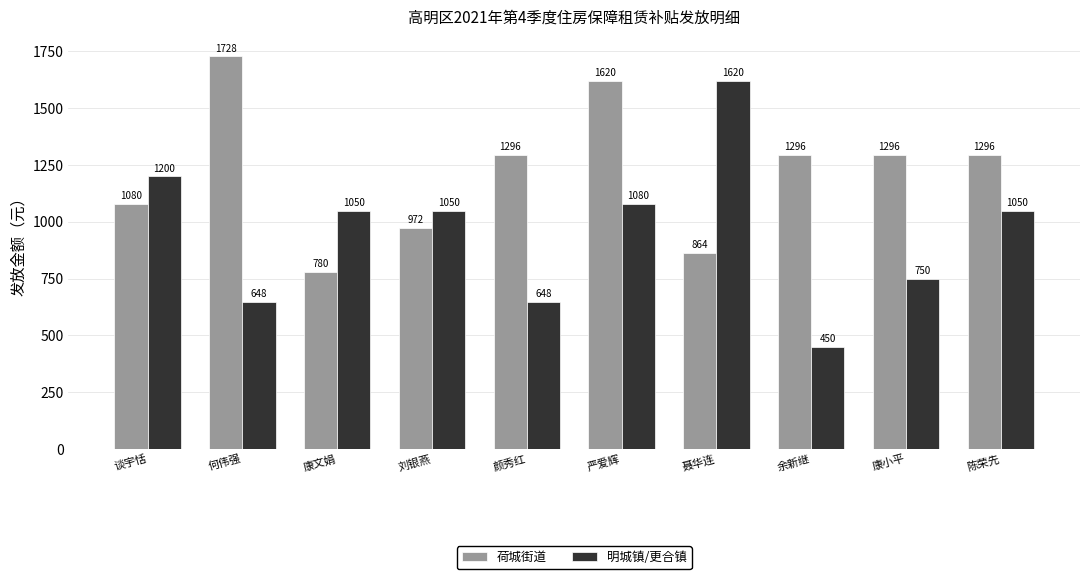

What is the difference between the 荷城街道 values at 何伟强 and 陈荣先?

432